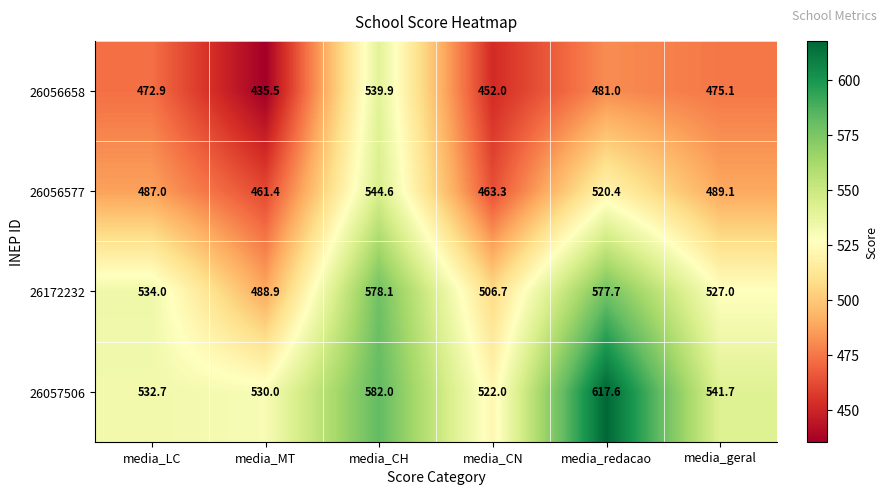

Reading left to right, extract all data points from this chart.

26056658: 472.9	435.5	539.9	452.0	481.0	475.1
26056577: 487.0	461.4	544.6	463.3	520.4	489.1
26172232: 534.0	488.9	578.1	506.7	577.7	527.0
26057506: 532.7	530.0	582.0	522.0	617.6	541.7